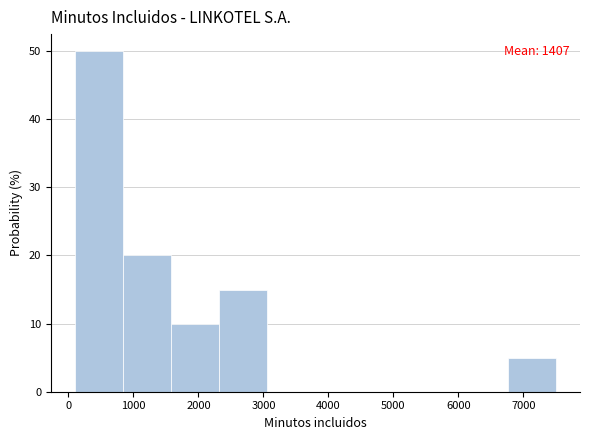

Over which range of the x-axis is the bar tallest?

100 to 840